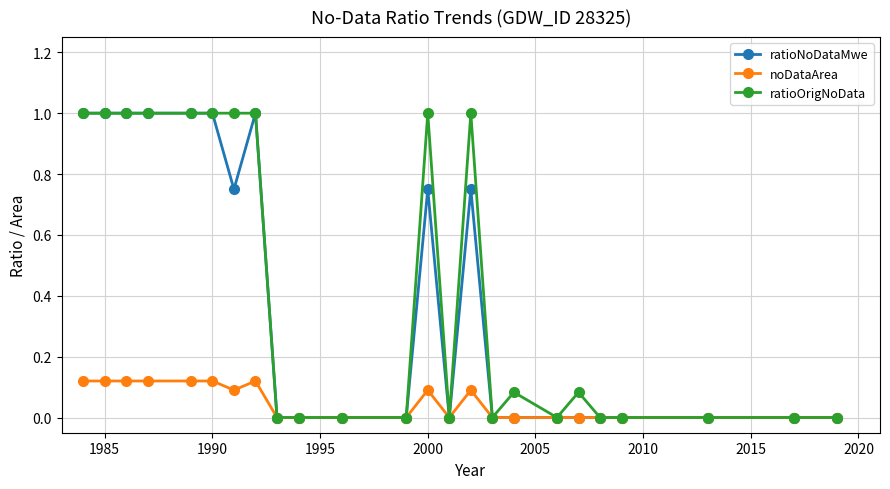

True or false: noDataArea has more than 1 interior local peaks.

True